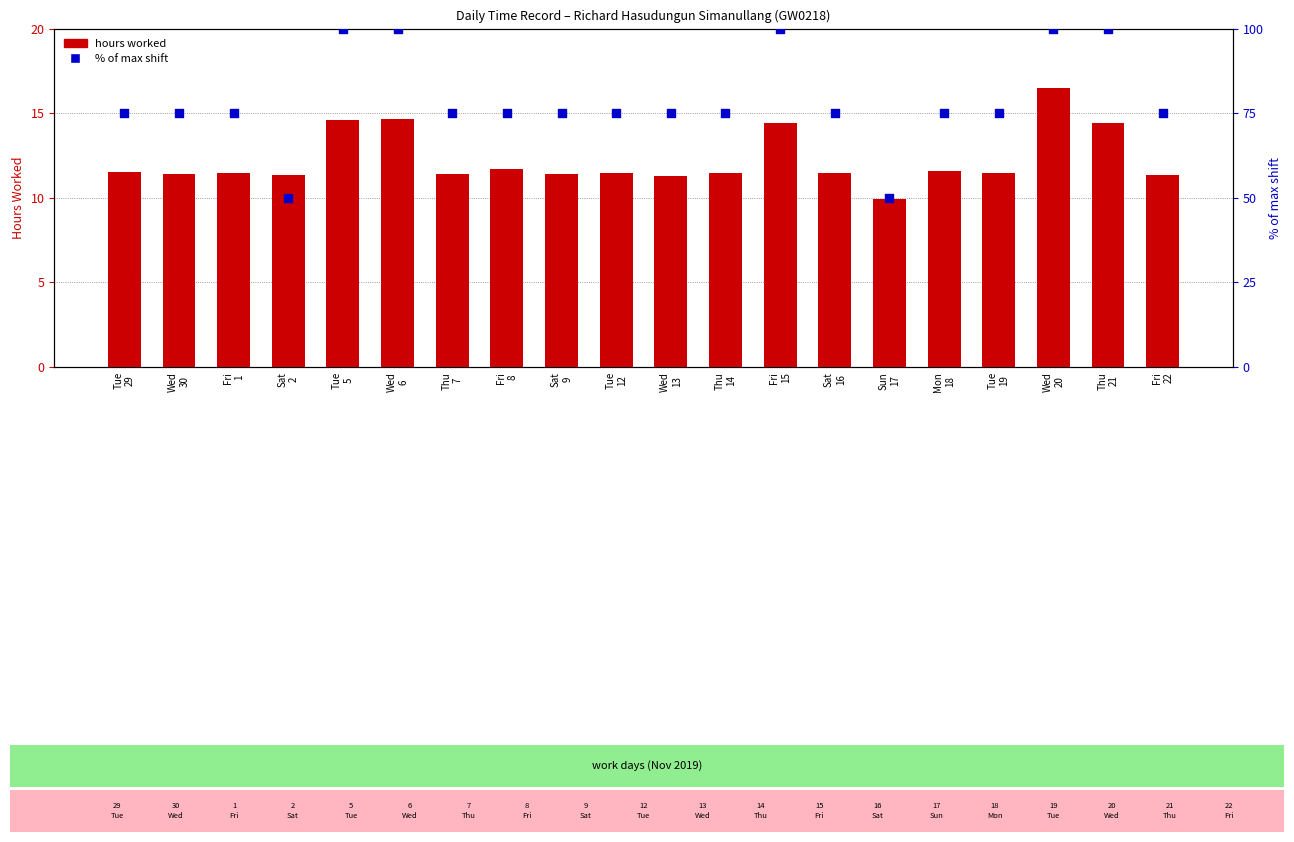

What are all the series names shown in the legend?

hours worked, % of max shift